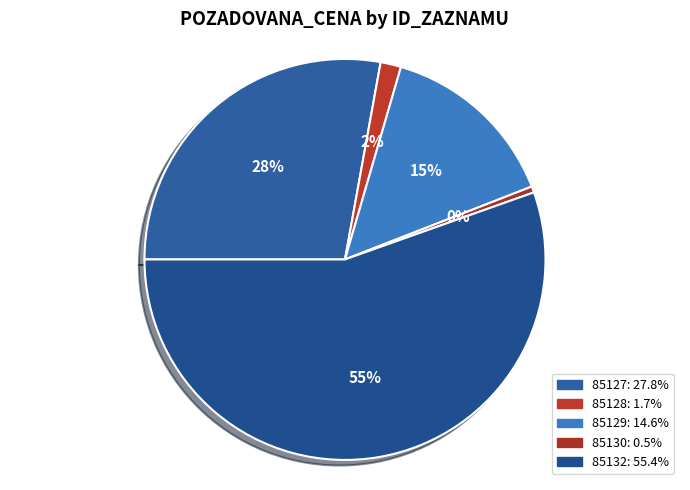

Count the number of slices in the pie.

5